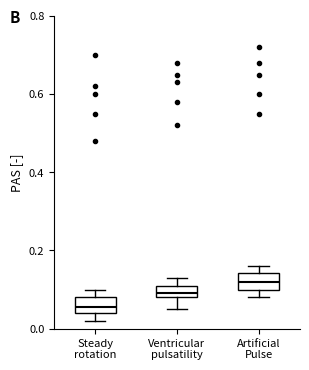

Where does the lower whisker of the box for Ventricular pulsatility end on the y-axis? The values are not printed on the chart, so give them approximately, as read against the axis.

0.06